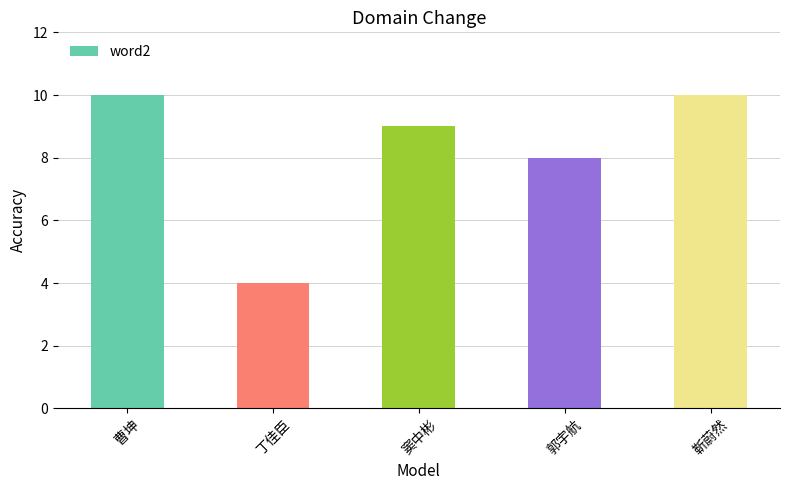

Are the bars grouped side by side (vs. stacked)?

No